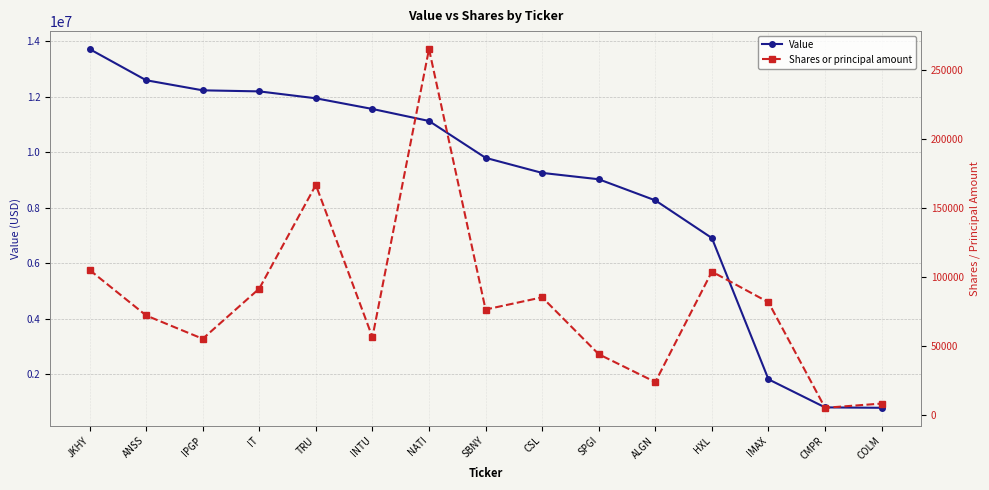

True or false: Value and Shares or principal amount cross at least once.

False